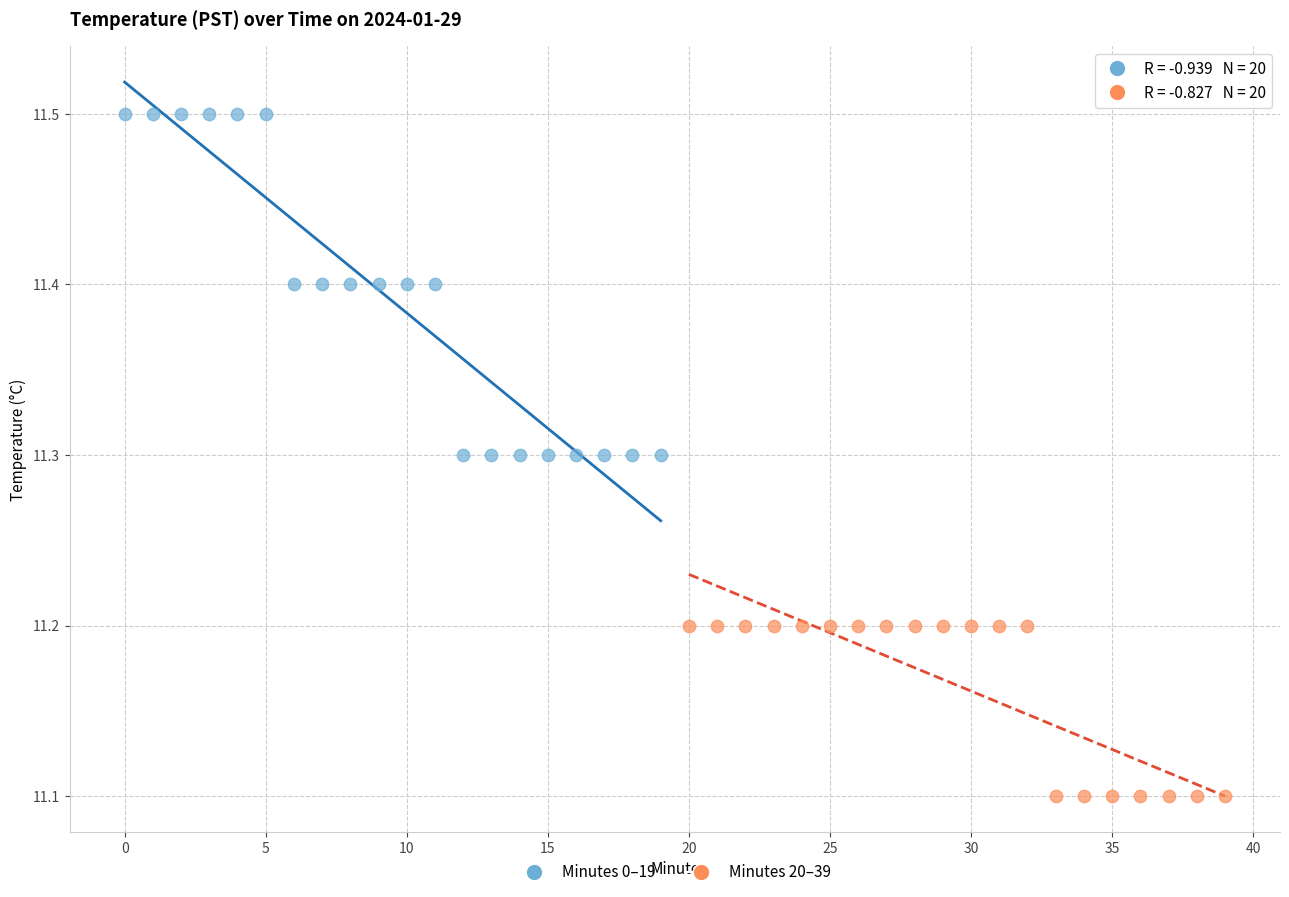

Which series has the largest Y range (max minus min)?

Minutes 0–19